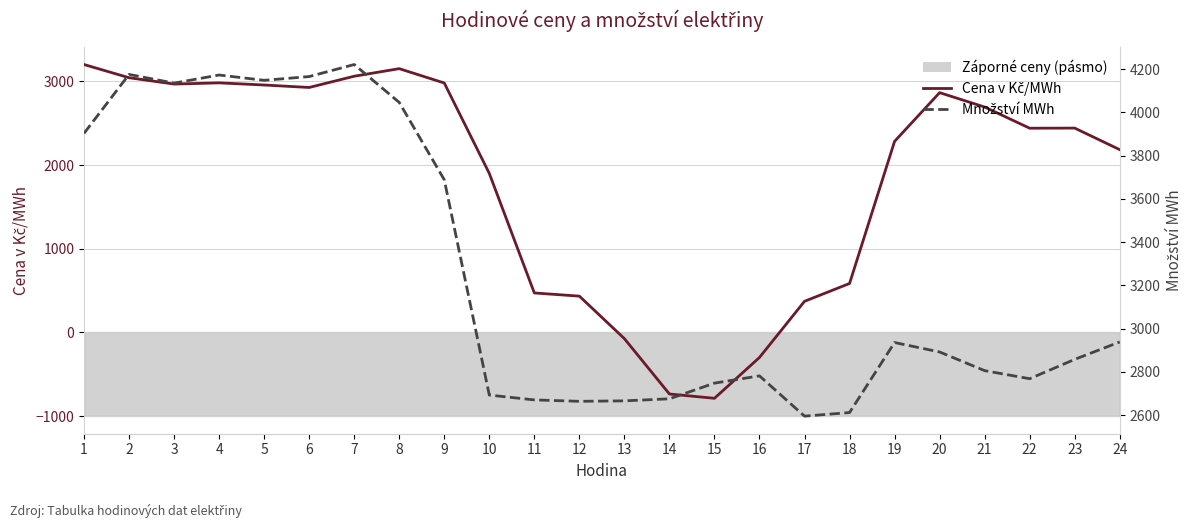

At how many categories does at least one series exceed 2349?

24